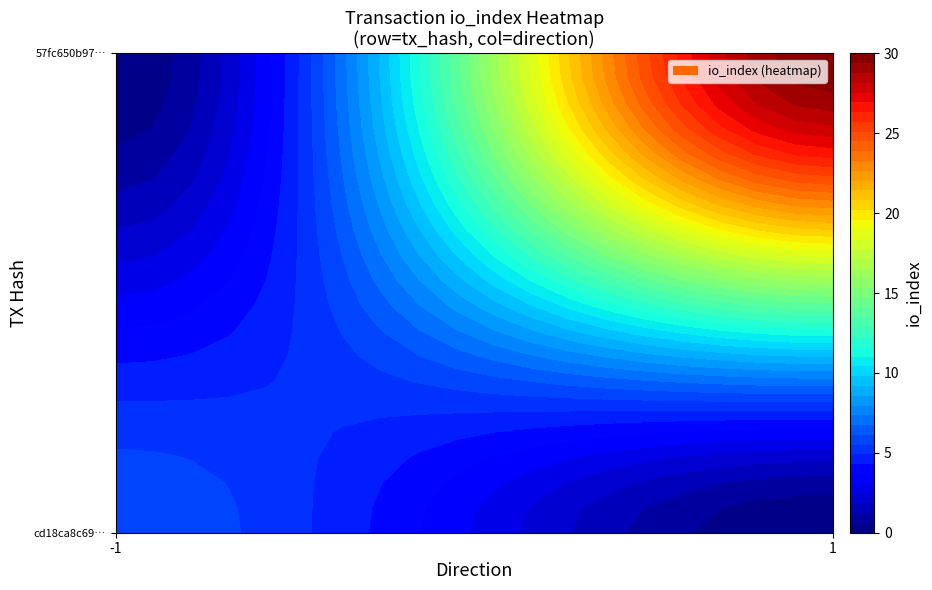

Is the value of 57fc650b97f92d7c2fcbf6a9f63c49a00cdaeab at io_index greater than the value of cd18ca8c69846cf7643b8a246fc81366036480f at io_index?

Yes